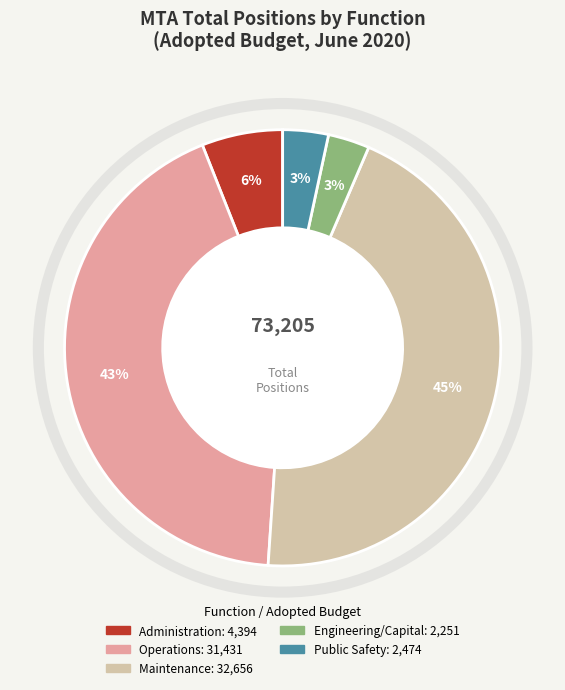

Is it true that Maintenance is 34% of the pie?

False